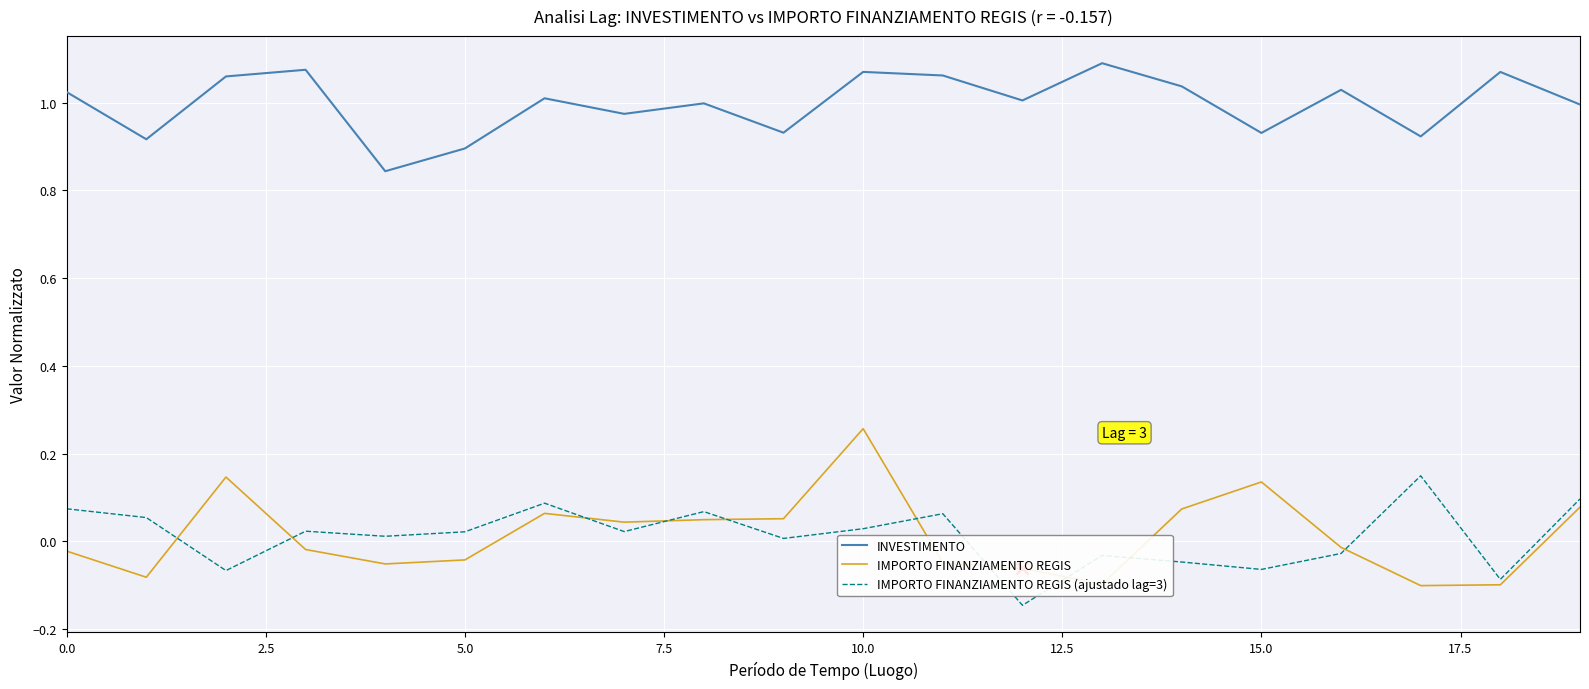

Which series has the largest total across all categories?

INVESTIMENTO